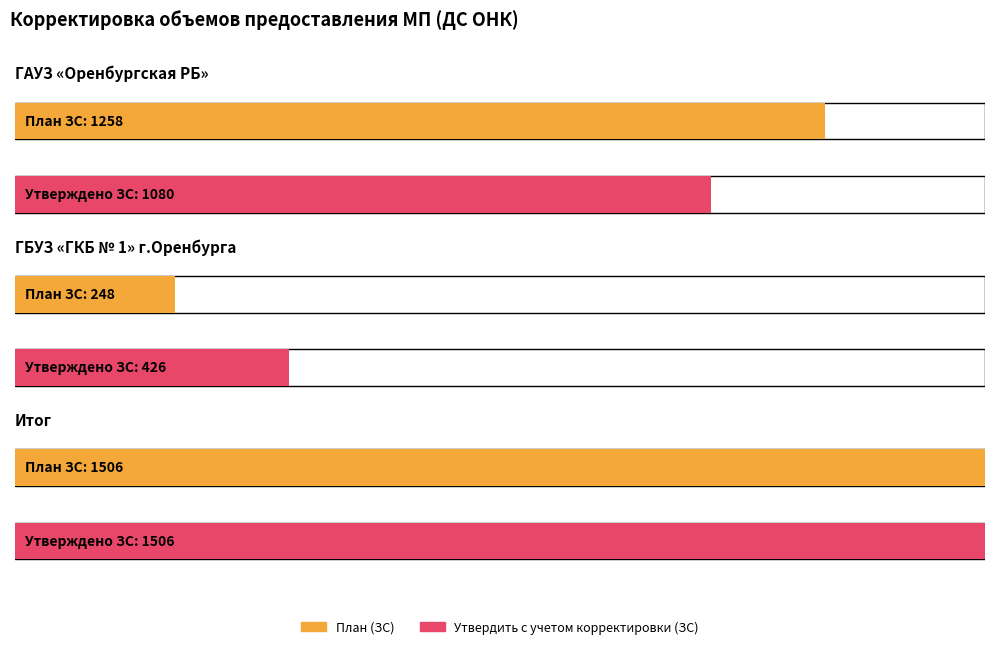

Are the bars horizontal?

Yes